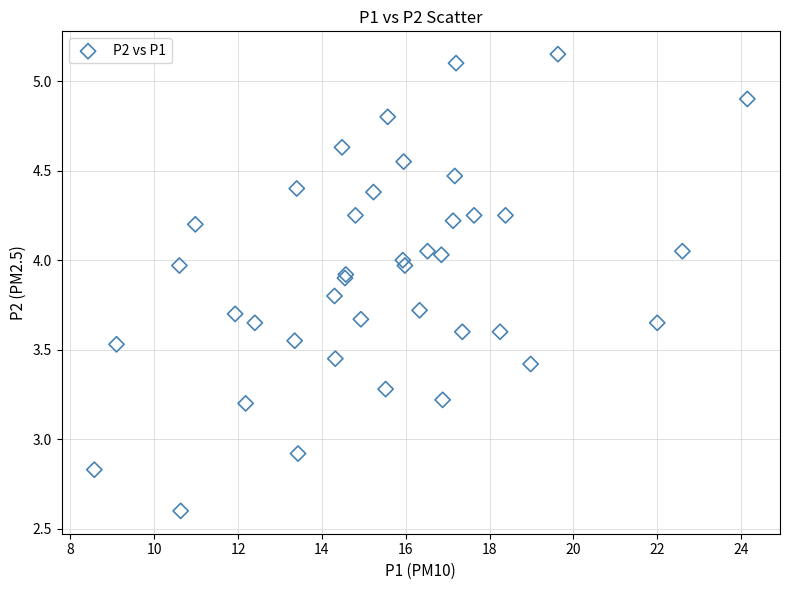

What Y value in the scatter plot is closest to 3?

2.9